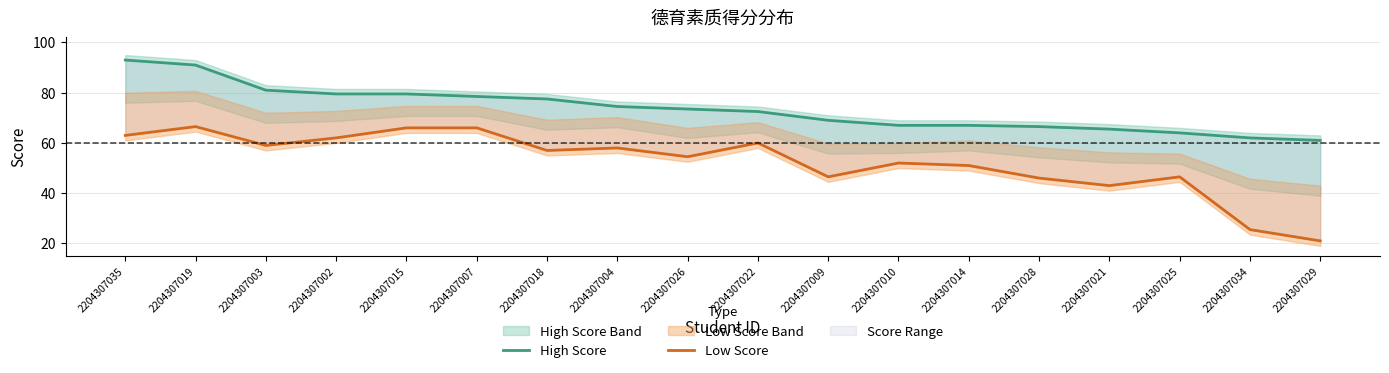

Reading right to left, transcribe all the data shown in this chart.

High Score: 2204307029=61.0	2204307034=62.0	2204307025=64.0	2204307021=65.5	2204307028=66.5	2204307014=67.0	2204307010=67.0	2204307009=69.0	2204307022=72.5	2204307026=73.5	2204307004=74.5	2204307018=77.5	2204307007=78.5	2204307015=79.5	2204307002=79.5	2204307003=81.0	2204307019=91.0	2204307035=93.0
Low Score: 2204307029=21.0	2204307034=25.5	2204307025=46.5	2204307021=43.0	2204307028=46.0	2204307014=51.0	2204307010=52.0	2204307009=46.5	2204307022=60.0	2204307026=54.5	2204307004=58.0	2204307018=57.0	2204307007=66.0	2204307015=66.0	2204307002=62.0	2204307003=59.0	2204307019=66.5	2204307035=63.0